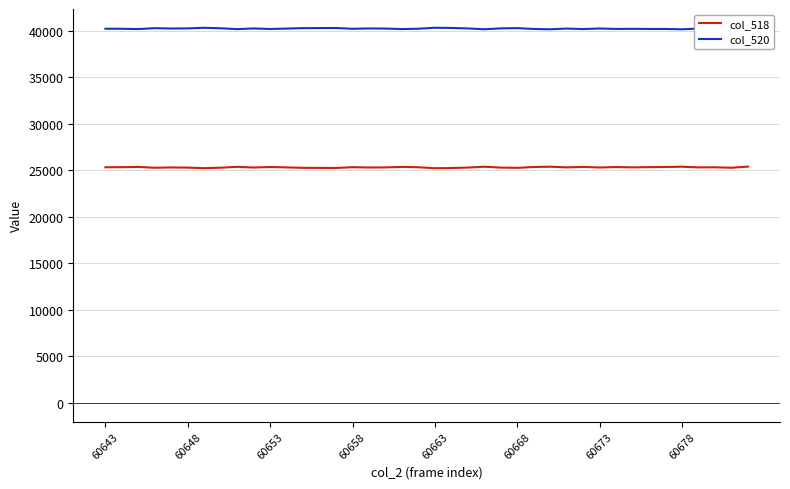

Where is the first local maximum for col_518?

60653